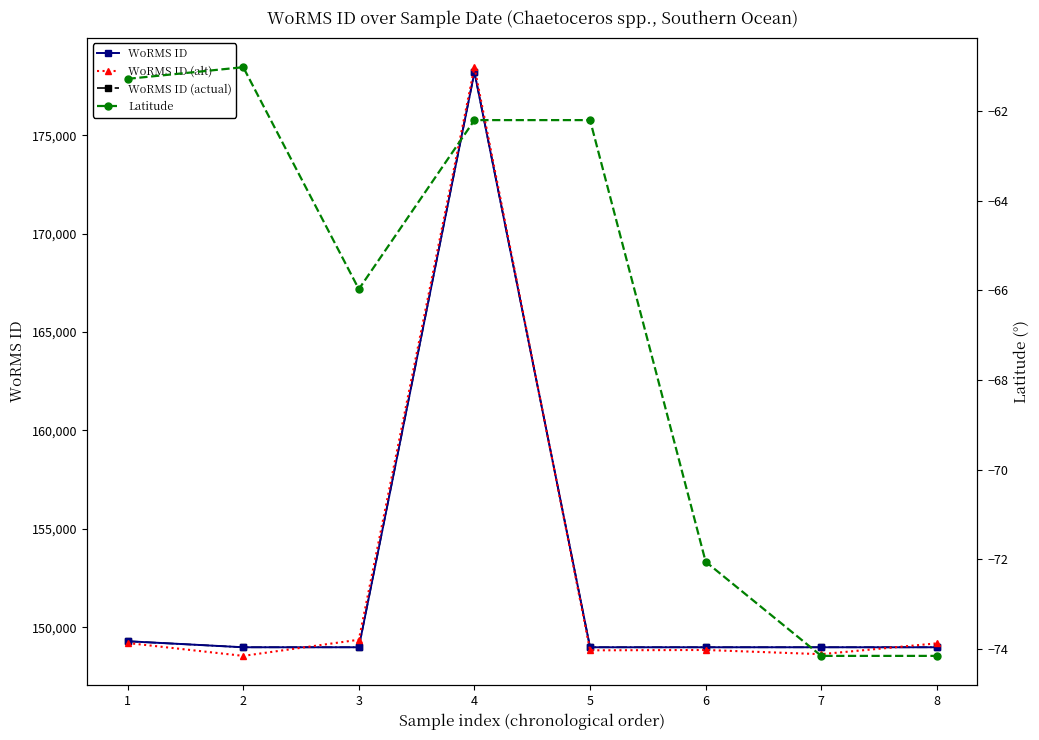

What is the total value across all series at 6?

446744.5